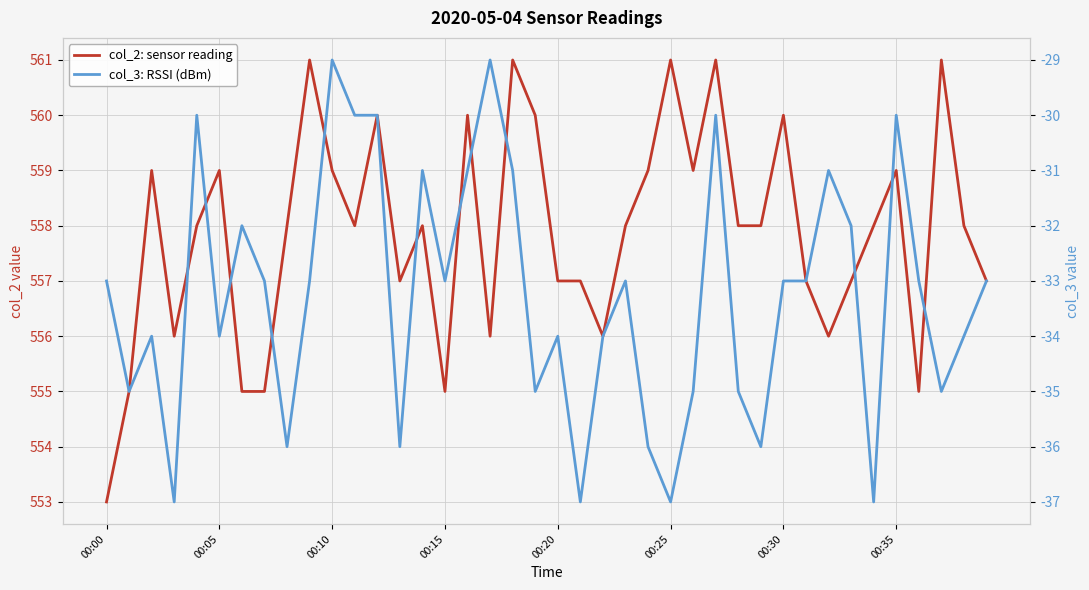

Rank the series at 38 from lowest to highest value.

col_3: RSSI (dBm), col_2: sensor reading